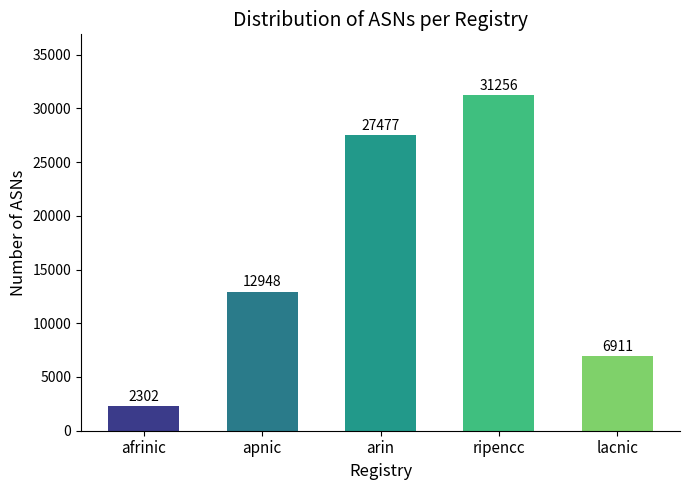

True or false: the data shows 17705 at arin.

False